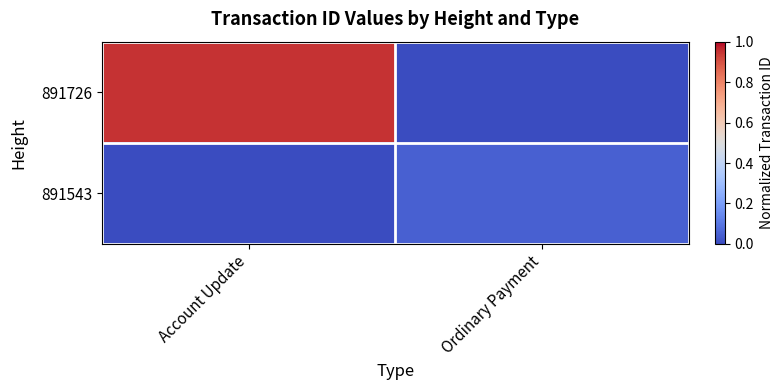

At how many categories does at least one series exceed 0?

2